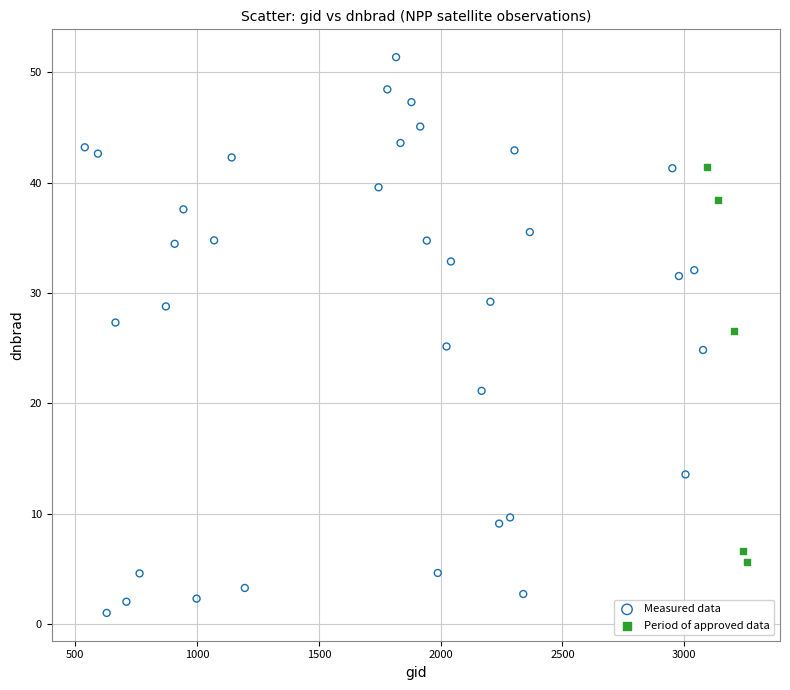

Which series contains the lowest Y value?

Measured data